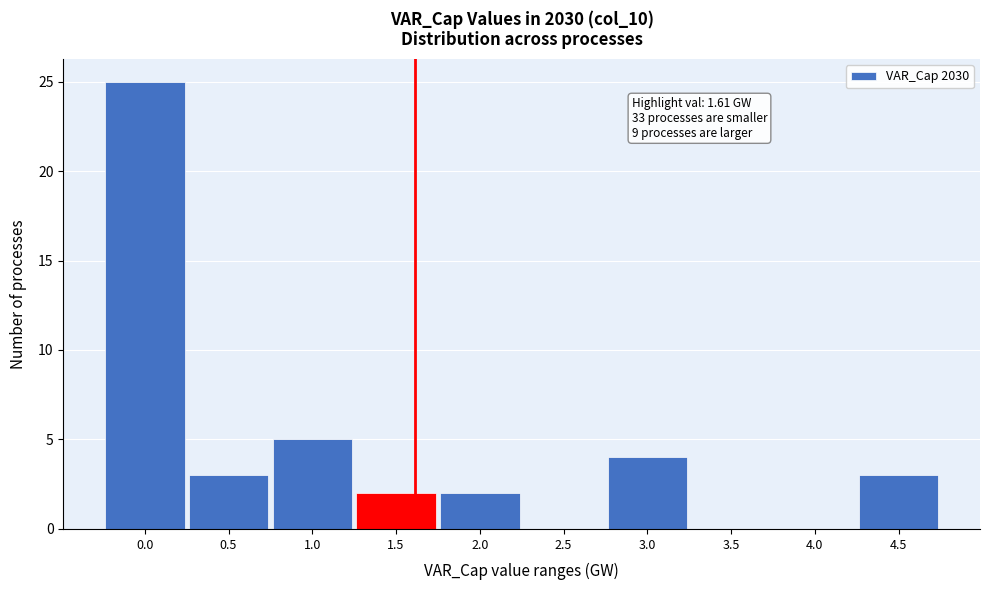

Reading left to right, list all the values displayed in this chart.

0.0=25	0.5=3	1.0=5	1.5=2	2.0=2	2.5=0	3.0=4	3.5=0	4.0=0	4.5=3